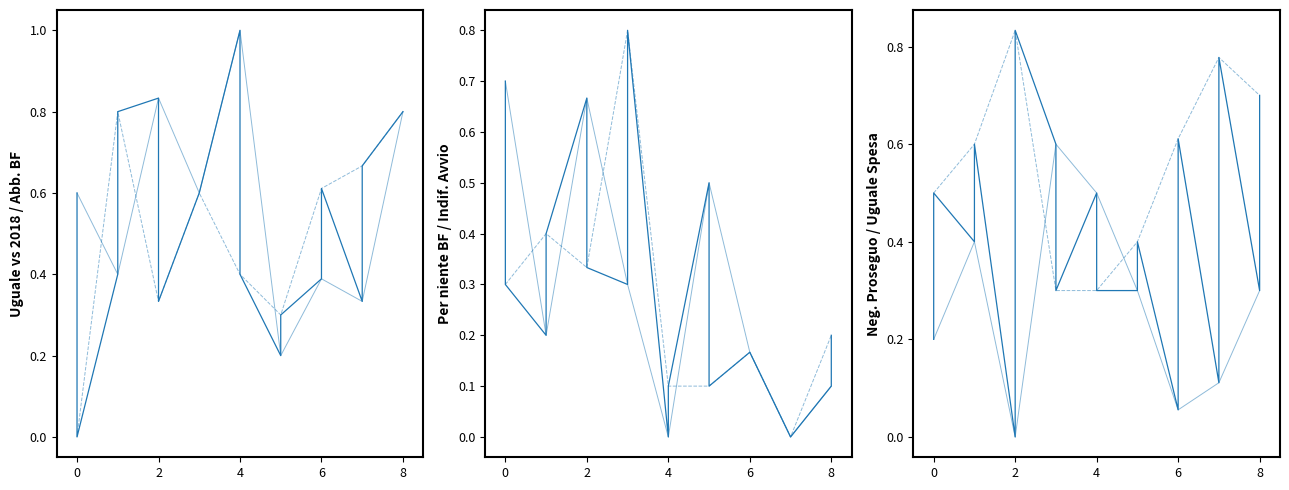

At which category is the sum across all series the highest?

6